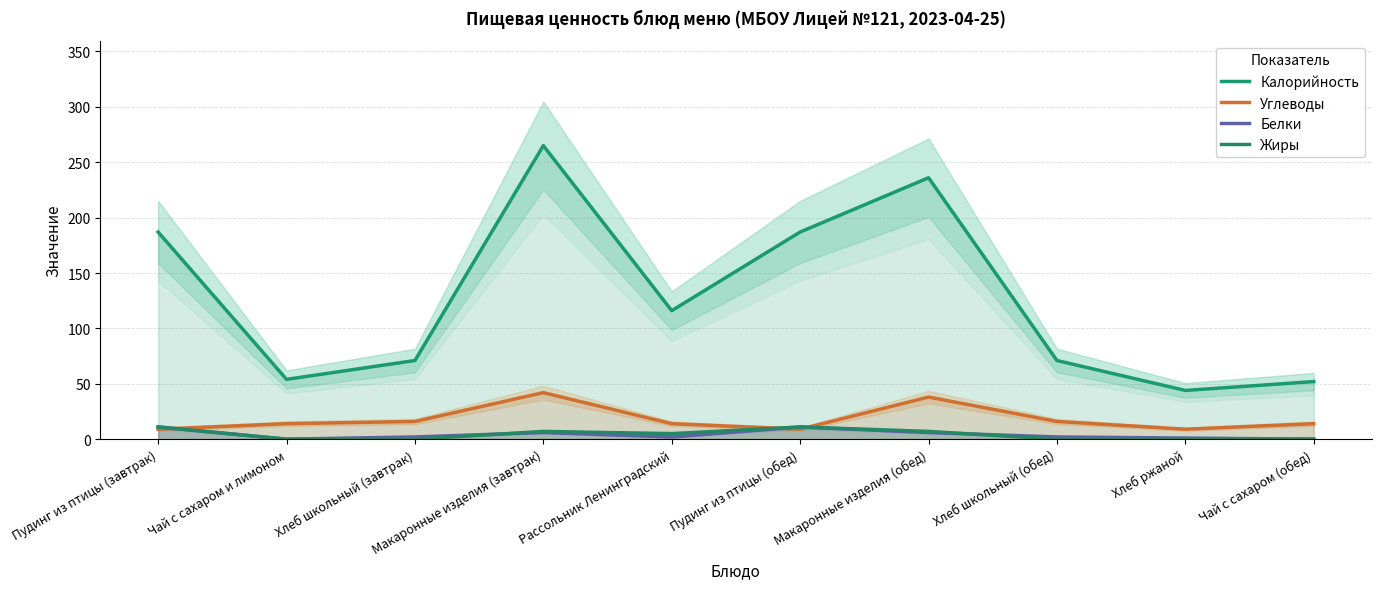

How many series are shown in this chart?

4